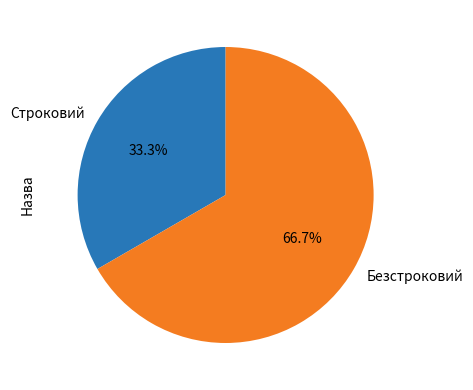

Between Строковий and Безстроковий, which is larger?

Безстроковий